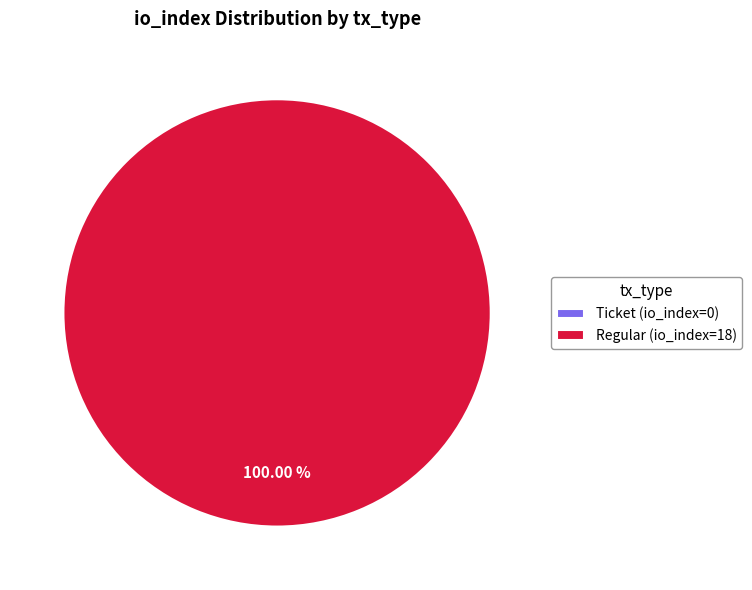

Between Regular (io_index=18) and Ticket (io_index=0), which is larger?

Regular (io_index=18)